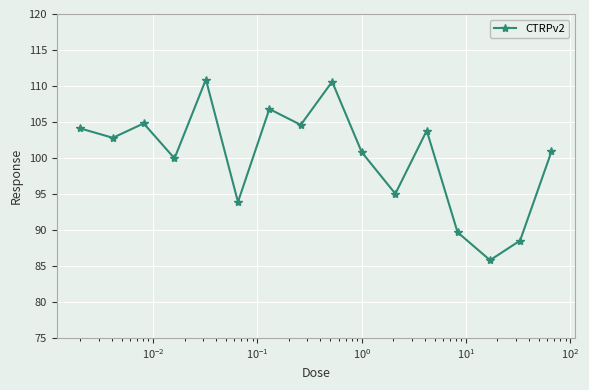

What is the greatest value displayed?

110.9